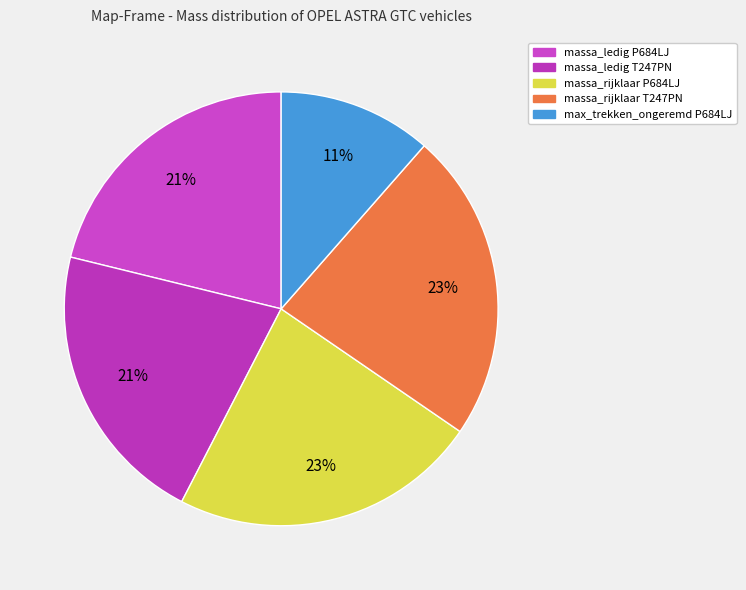

How many segments does this pie chart have?

5